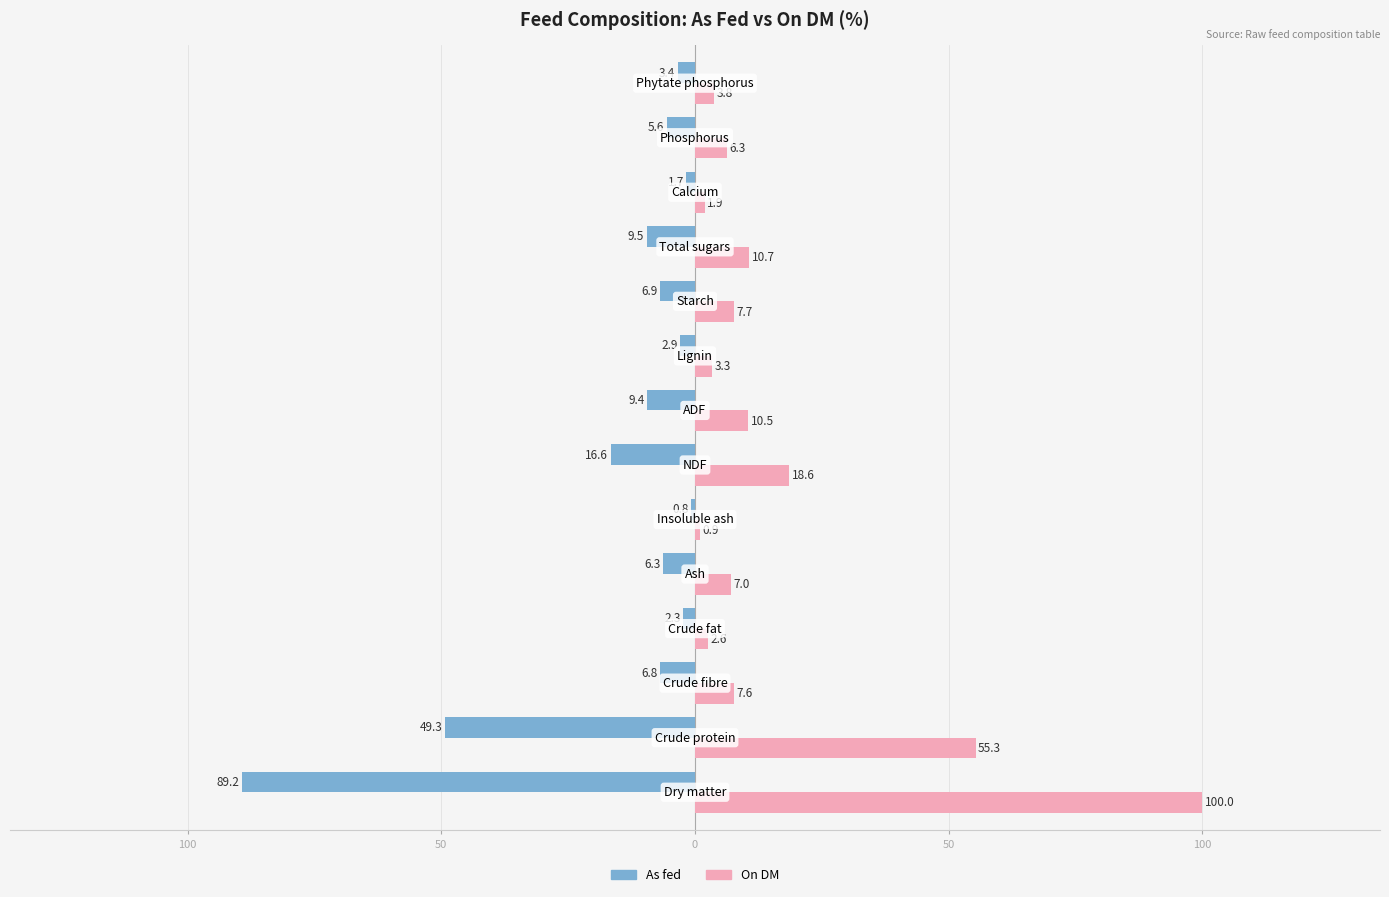

What are all the series names shown in the legend?

As fed, On DM